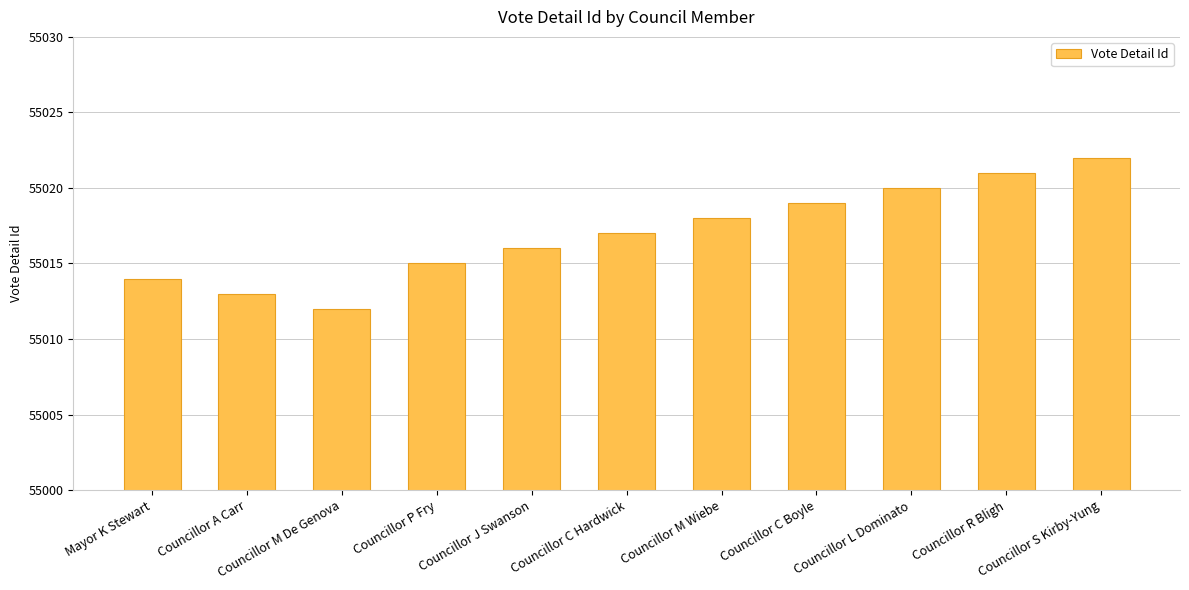

What is the difference between the maximum and minimum values?

10